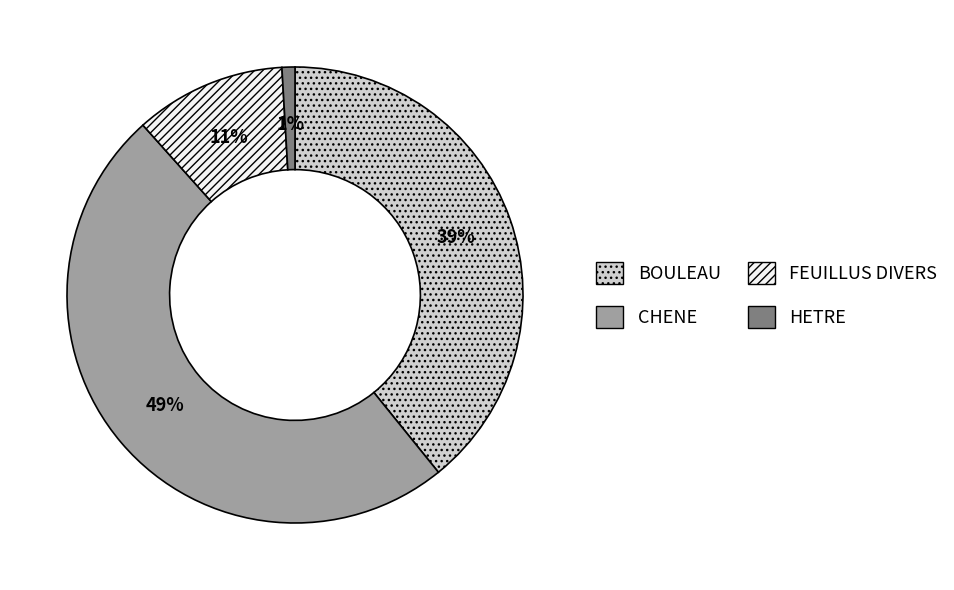

Which slice is the largest?

CHENE